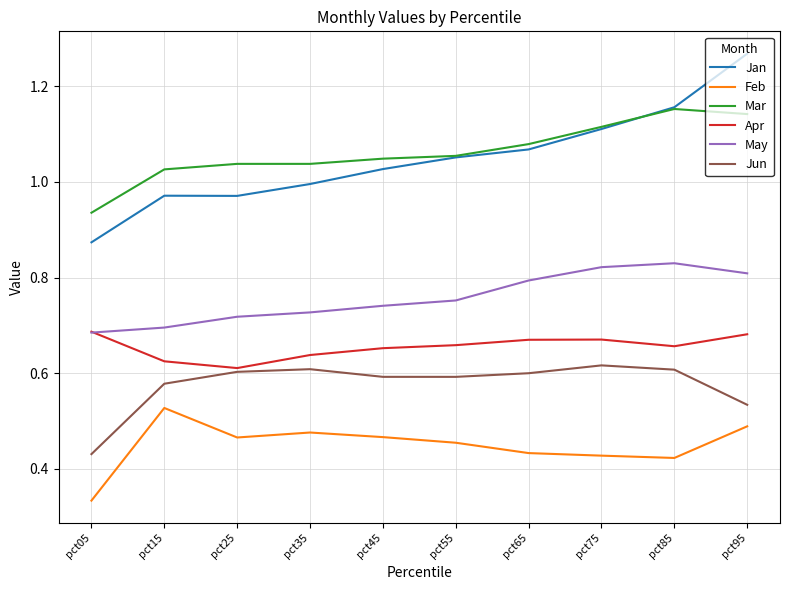

List the series in order of their peak value, lowest first.

Feb, Jun, Apr, May, Mar, Jan